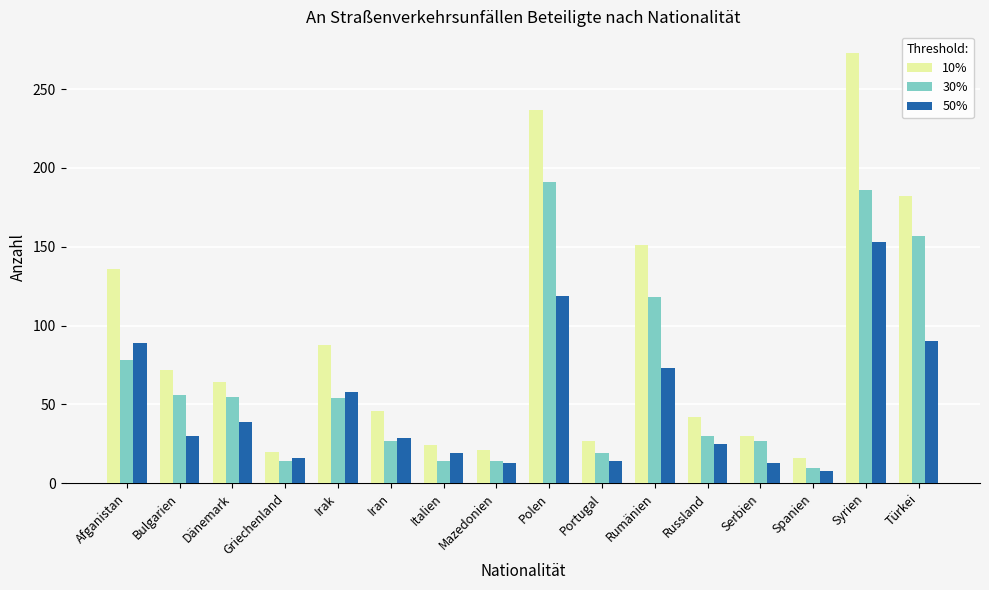

What is the total value across all series at Polen?

547